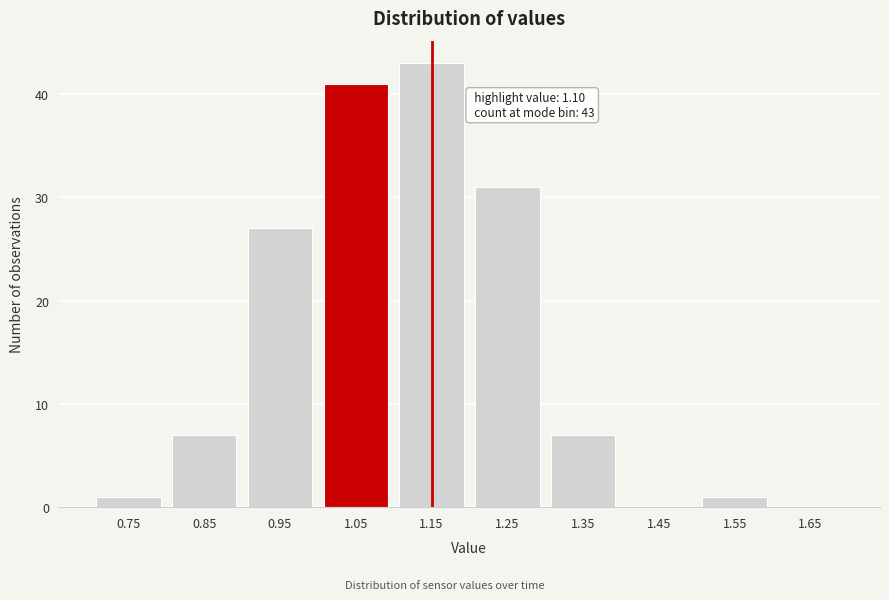

Reading left to right, list all the values displayed in this chart.

0.75=1	0.85=7	0.95=27	1.05=41	1.15=43	1.25=31	1.35=7	1.45=0	1.55=1	1.65=0